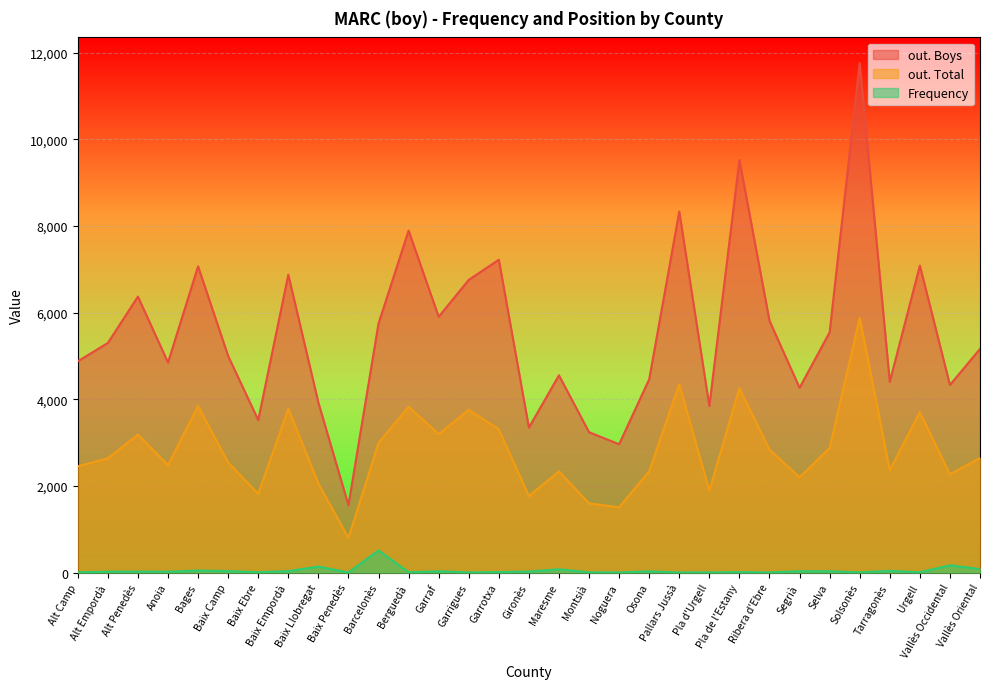

Rank the categories by out. Boys value from highest to lowest.

Solsonès, Pla de l'Estany, Pallars Jussà, Berguedà, Garrotxa, Urgell, Bages, Baix Empordà, Garrigues, Alt Penedès, Garraf, Ribera d'Ebre, Barcelonès, Selva, Alt Empordà, Vallès Oriental, Baix Camp, Alt Camp, Anoia, Maresme, Osona, Tarragonès, Vallès Occidental, Segrià, Baix Llobregat, Pla d'Urgell, Baix Ebre, Gironès, Montsià, Noguera, Baix Penedès